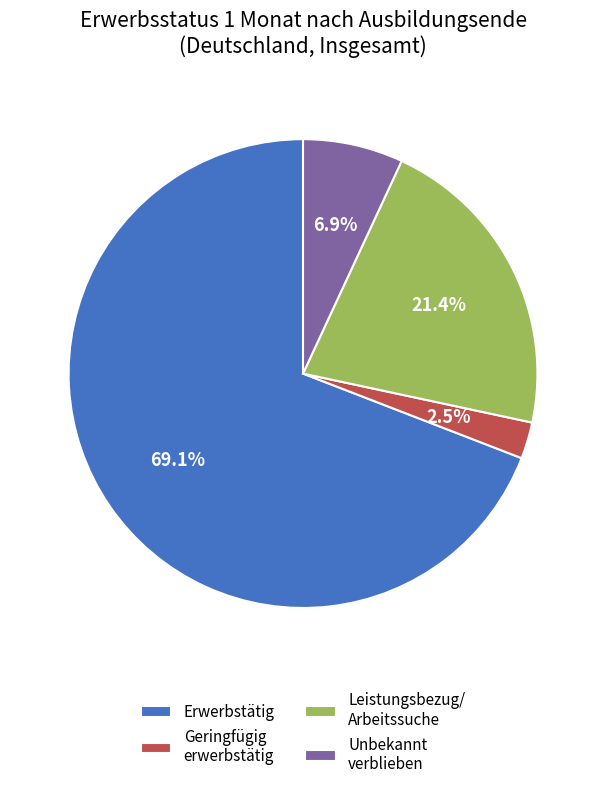

Does any single category account for the majority?

Yes